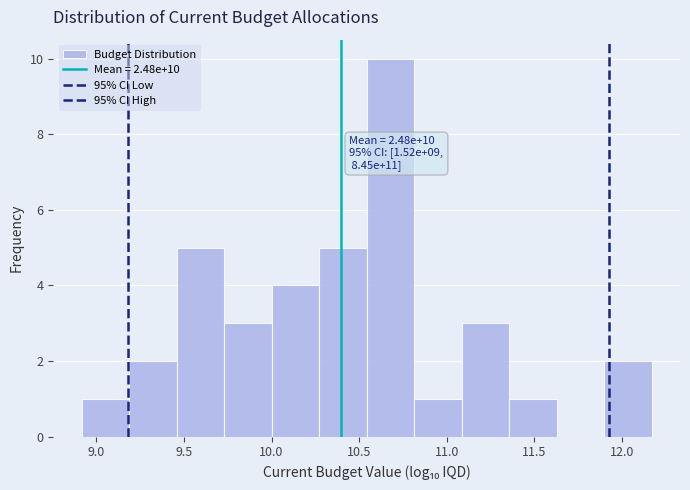

Which range on the x-axis has the tallest bar?

10.55 to 10.80